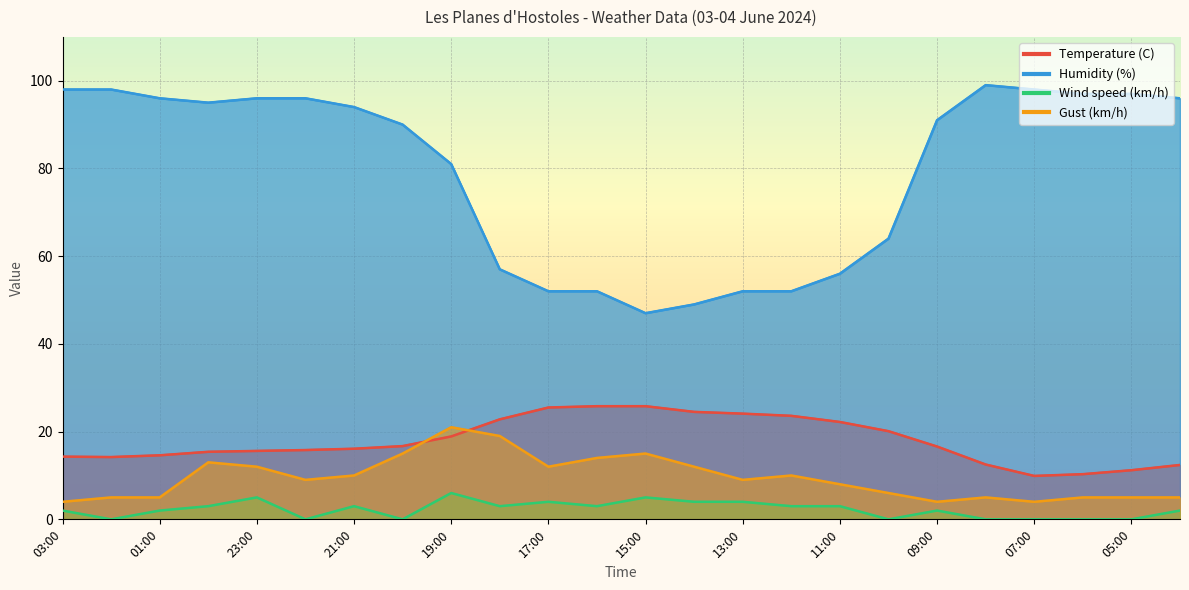

List the labels in order of Humidity (%) value, largest first.

08:00, 03:00, 02:00, 07:00, 06:00, 05:00, 01:00, 23:00, 22:00, 04:00, 00:00, 21:00, 09:00, 20:00, 19:00, 10:00, 18:00, 11:00, 17:00, 16:00, 13:00, 12:00, 14:00, 15:00